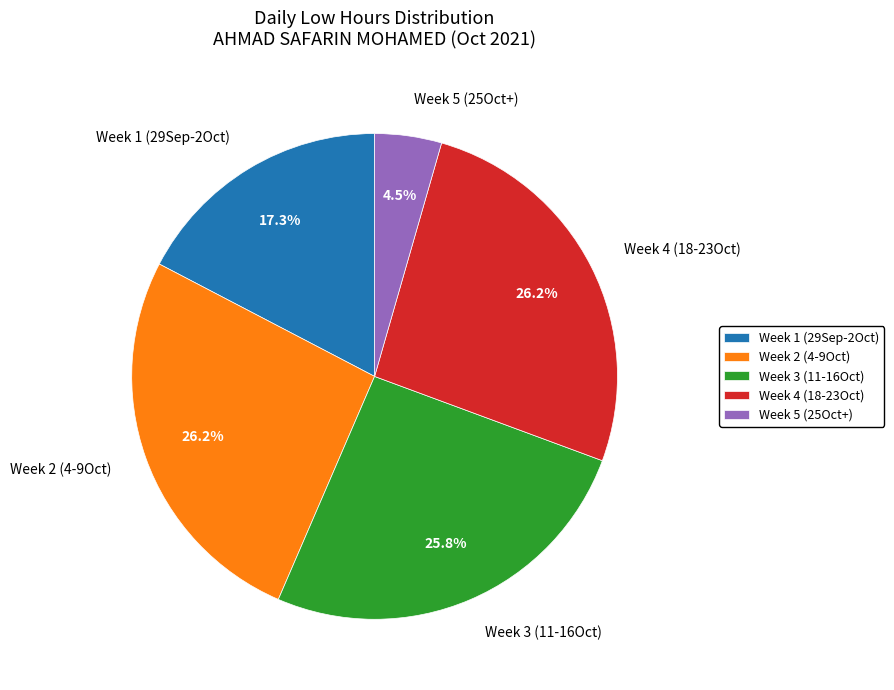

What is the smallest slice in the pie chart?

Week 5 (25Oct+)